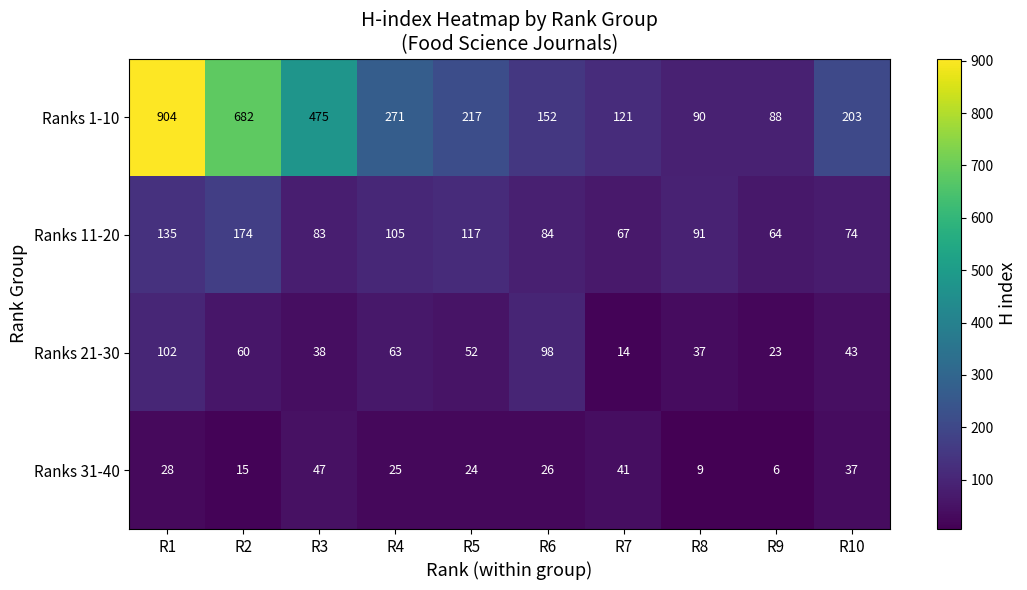

Is it true that Ranks 11-20 equals 128 at R3?

False